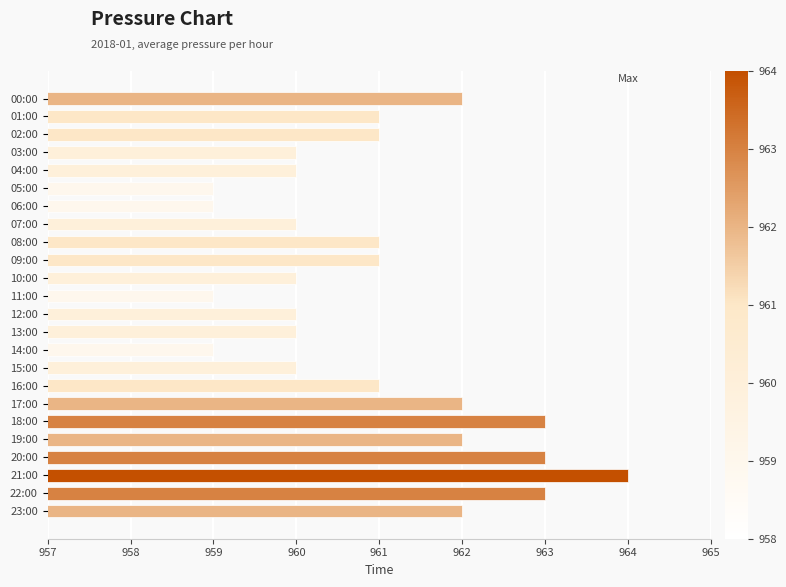

Does the chart contain any negative values?

No